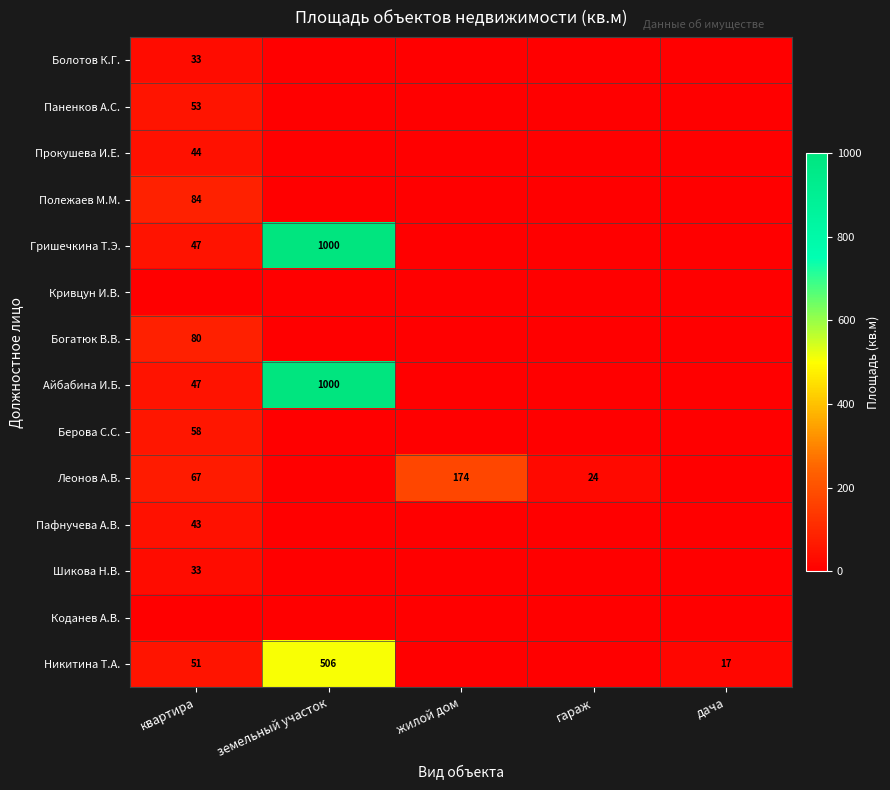

True or false: Гришечкина Т.Э. has a value of 1000 at земельный участок.

True